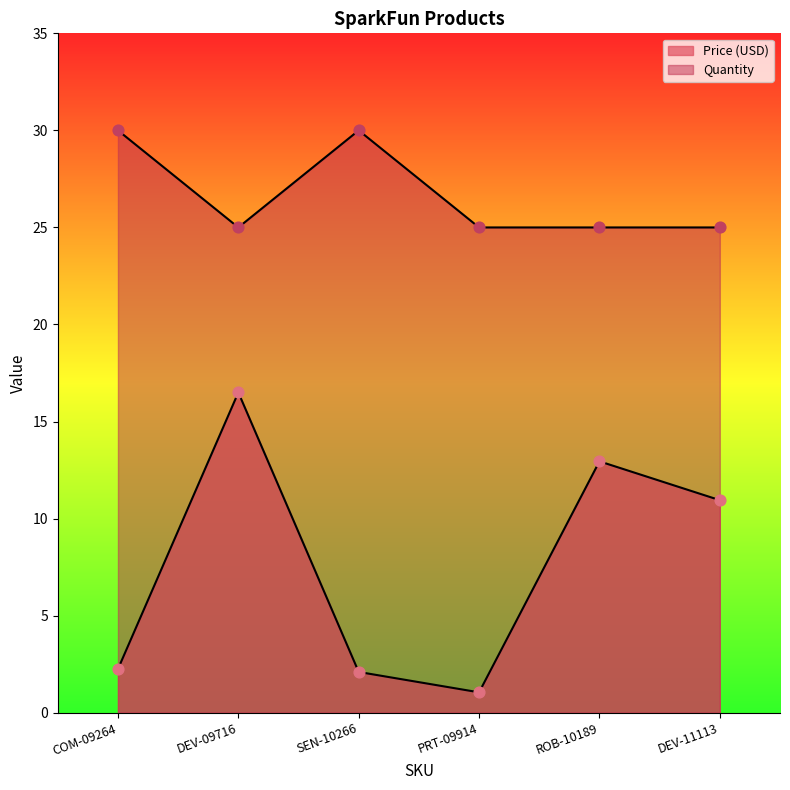

At which category is the sum across all series the highest?

DEV-09716